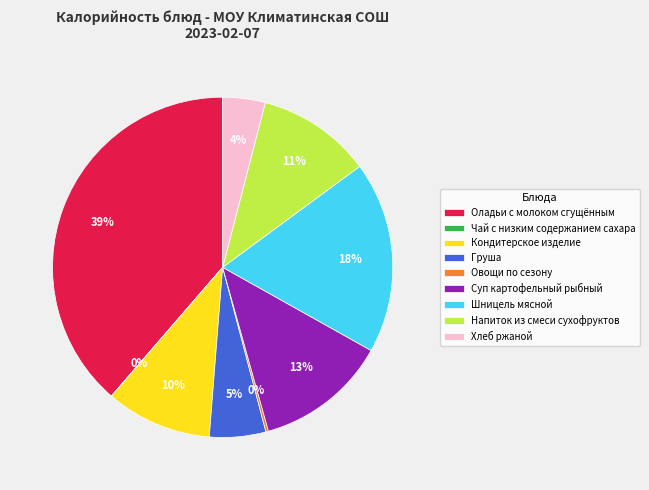

To the nearest percent, what portion does Оладьи с молоком сгущённым represent?

39%